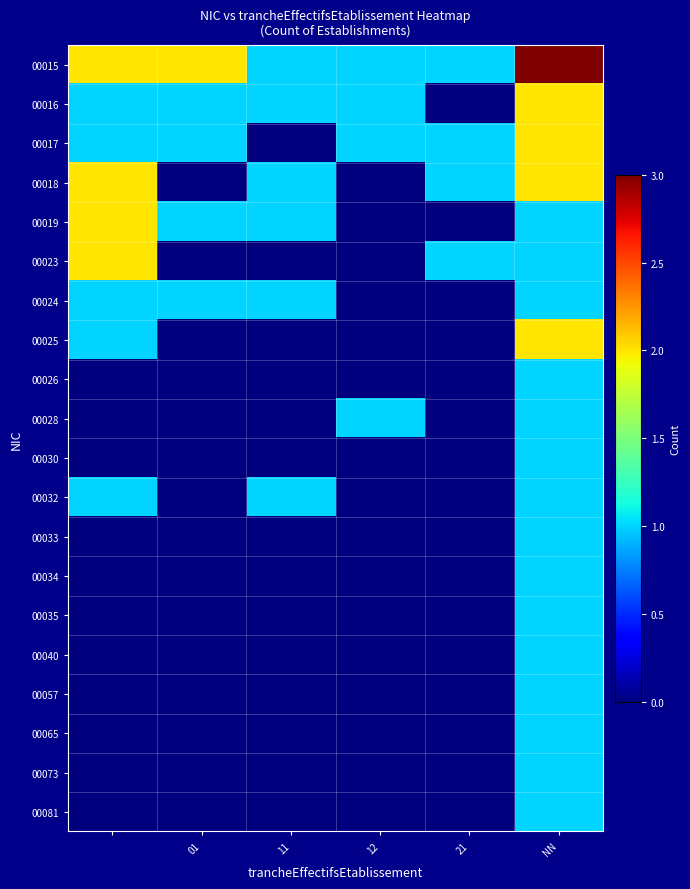

What is the greatest value displayed?

3